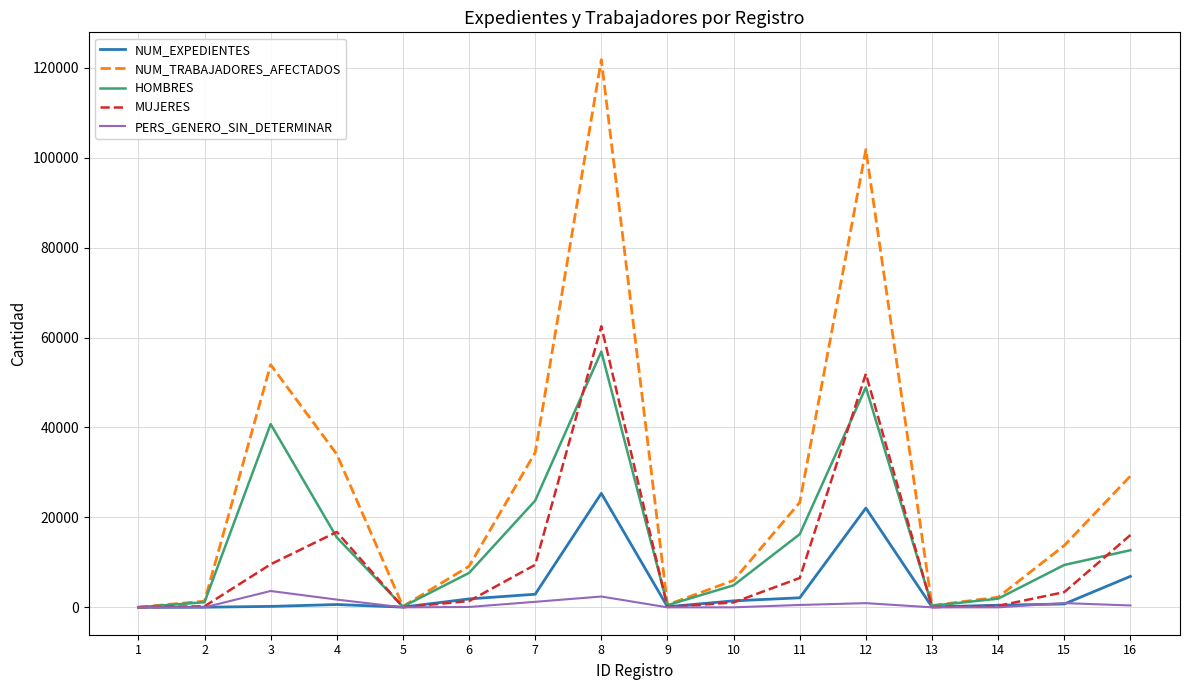

Rank the series by their maximum value, from highest to lowest.

NUM_TRABAJADORES_AFECTADOS, MUJERES, HOMBRES, NUM_EXPEDIENTES, PERS_GENERO_SIN_DETERMINAR